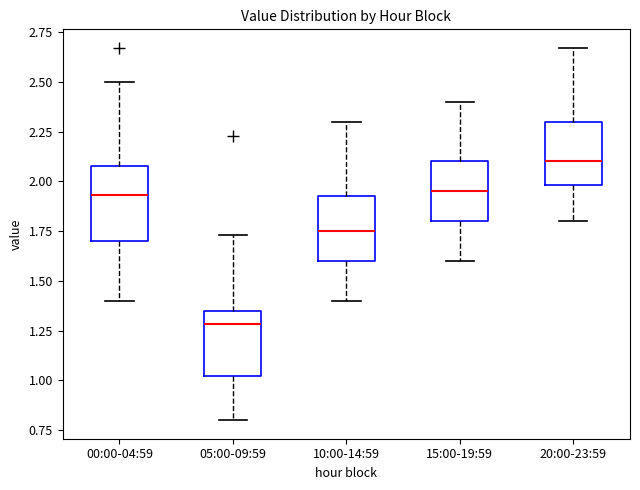

Where does the lower whisker of the box for 00:00-04:59 end on the y-axis? The values are not printed on the chart, so give them approximately, as read against the axis.

1.40